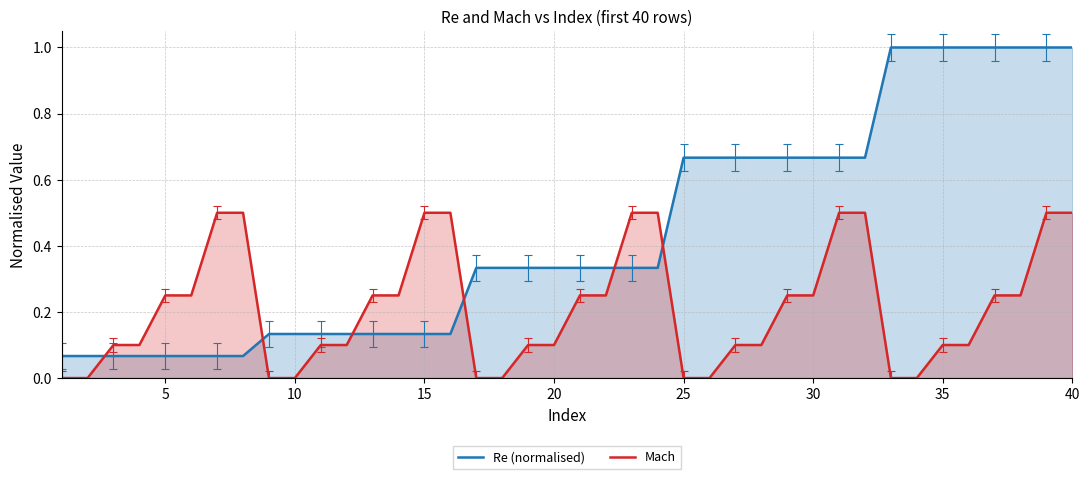

True or false: Re (normalised) has a value of 0.4 at 35.

False